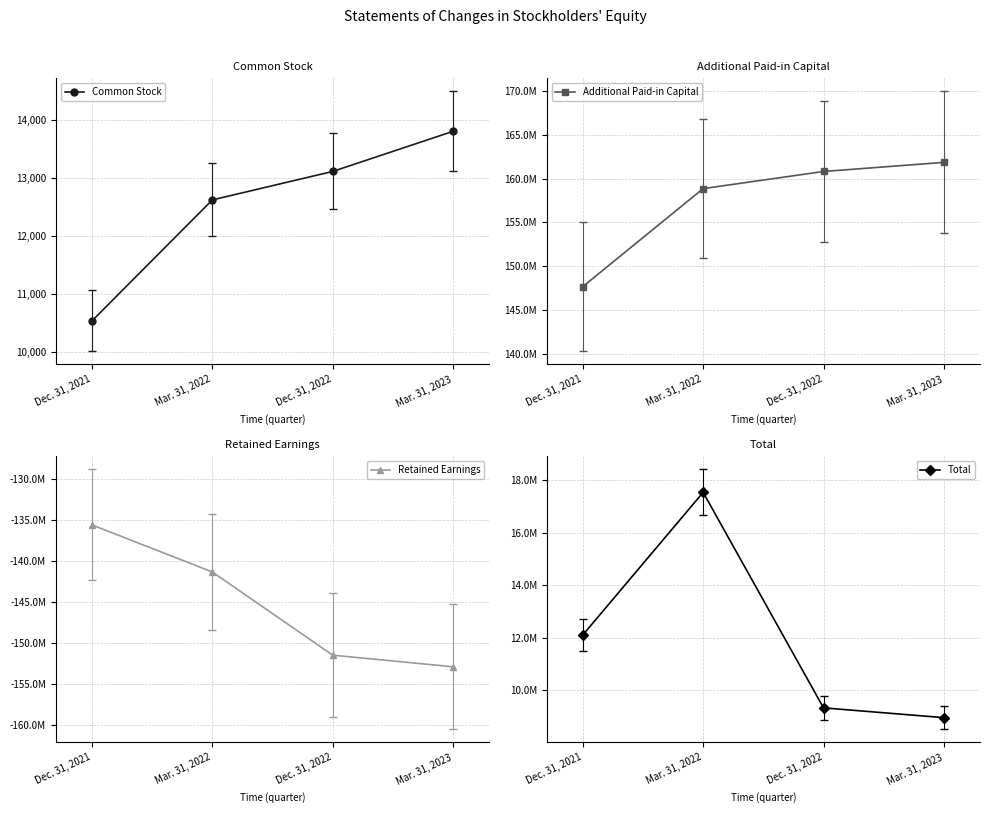

What is the total value across all series at Mar. 31, 2022?

35062368